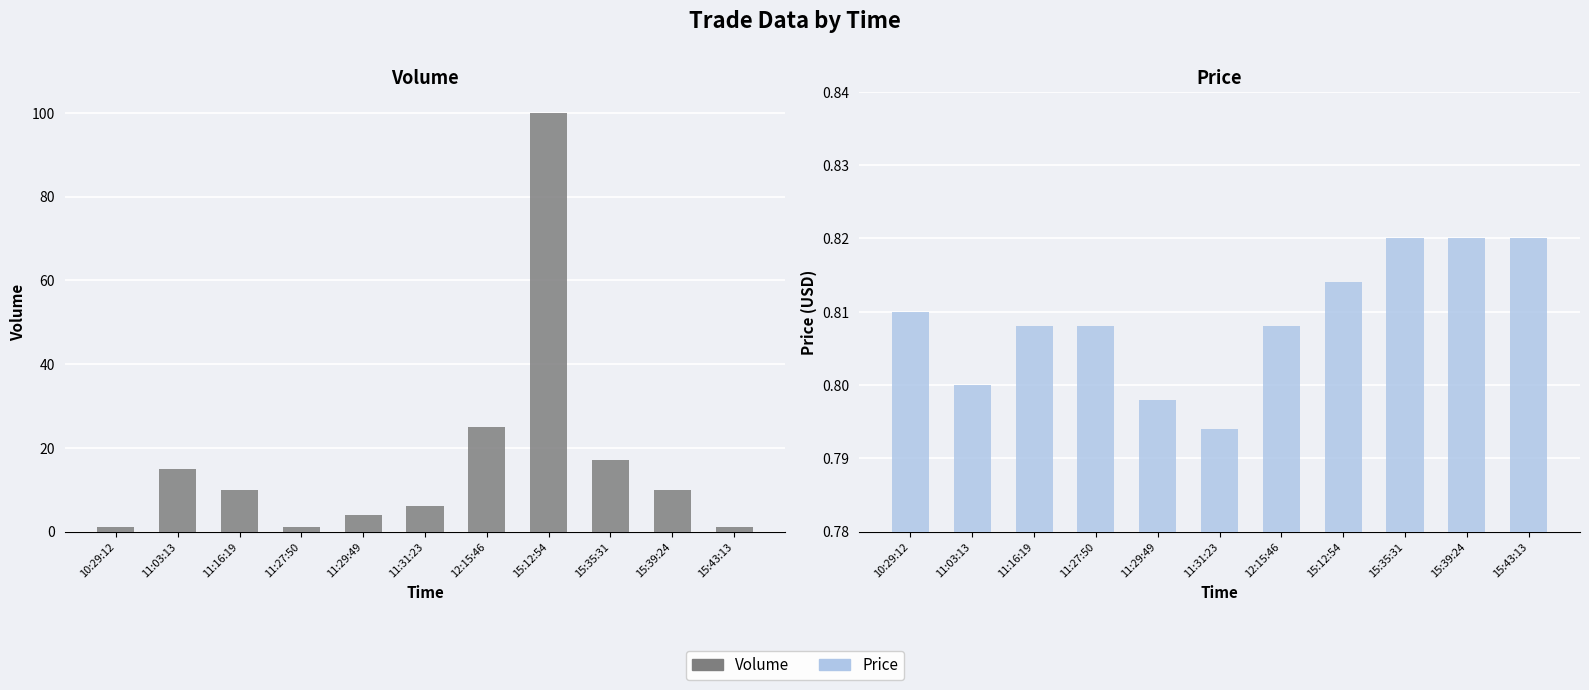

What is the sum of all Price values?

8.9